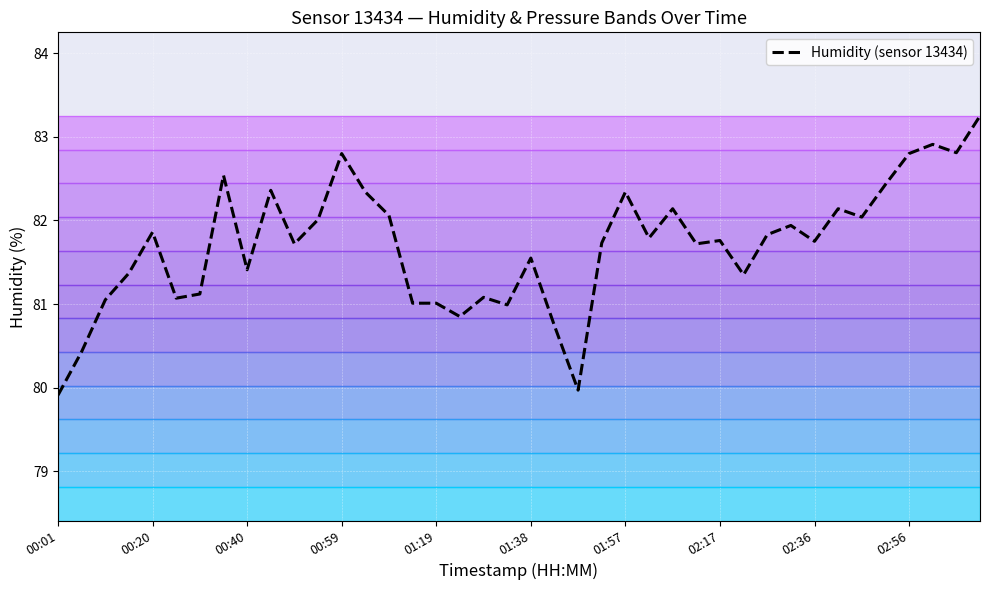

Is this an area chart (filled region under the line)?

No